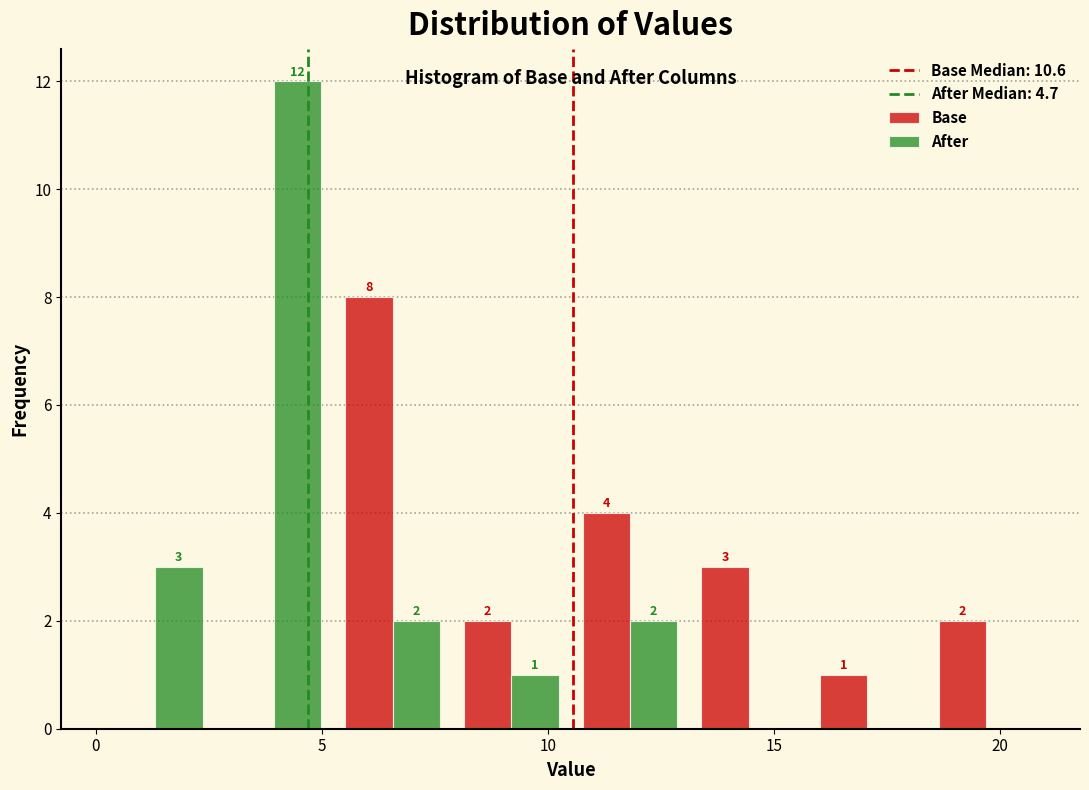

In the Base series, which range on the x-axis has the tallest bar?

5.5 to 8.0